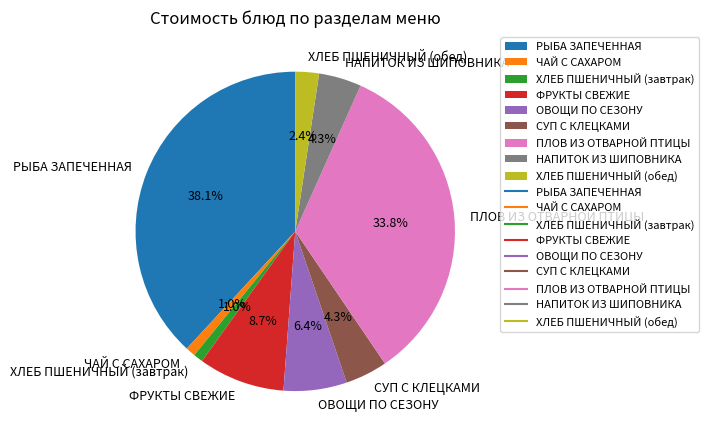

To the nearest percent, what is the difference between the РЫБА ЗАПЕЧЕННАЯ and ФРУКТЫ СВЕЖИЕ slice percentages?

29%